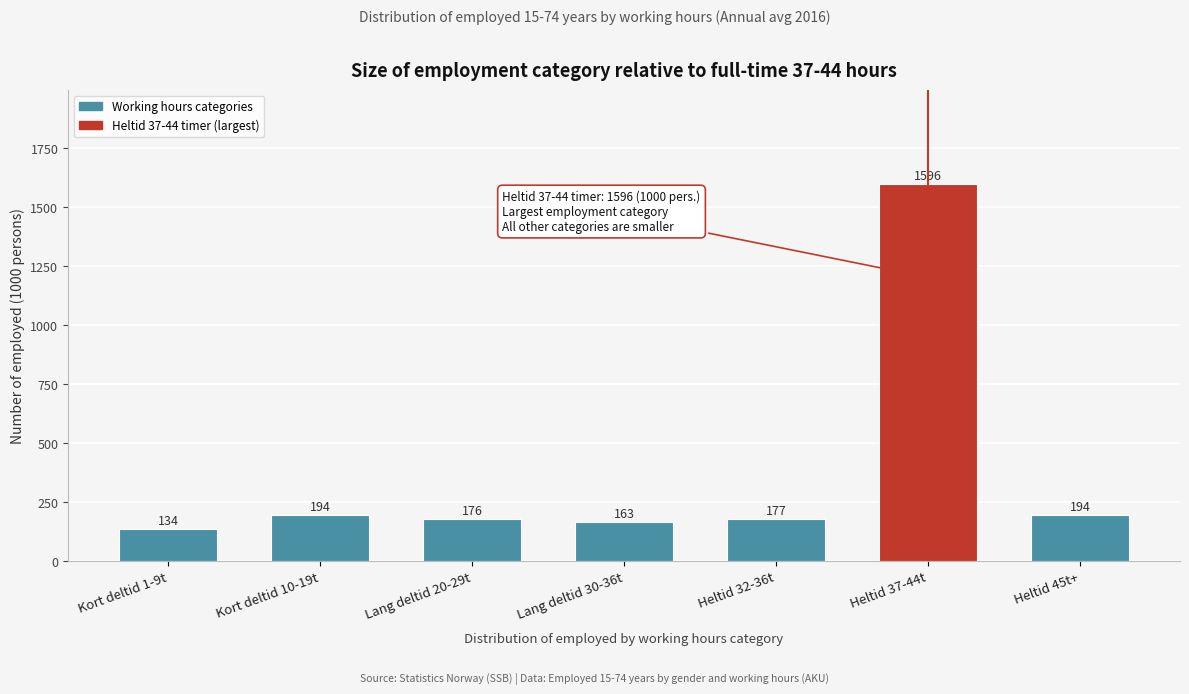

Reading right to left, extract all data points from this chart.

Heltid 45t+=194	Heltid 37-44t=1596	Heltid 32-36t=177	Lang deltid 30-36t=163	Lang deltid 20-29t=176	Kort deltid 10-19t=194	Kort deltid 1-9t=134